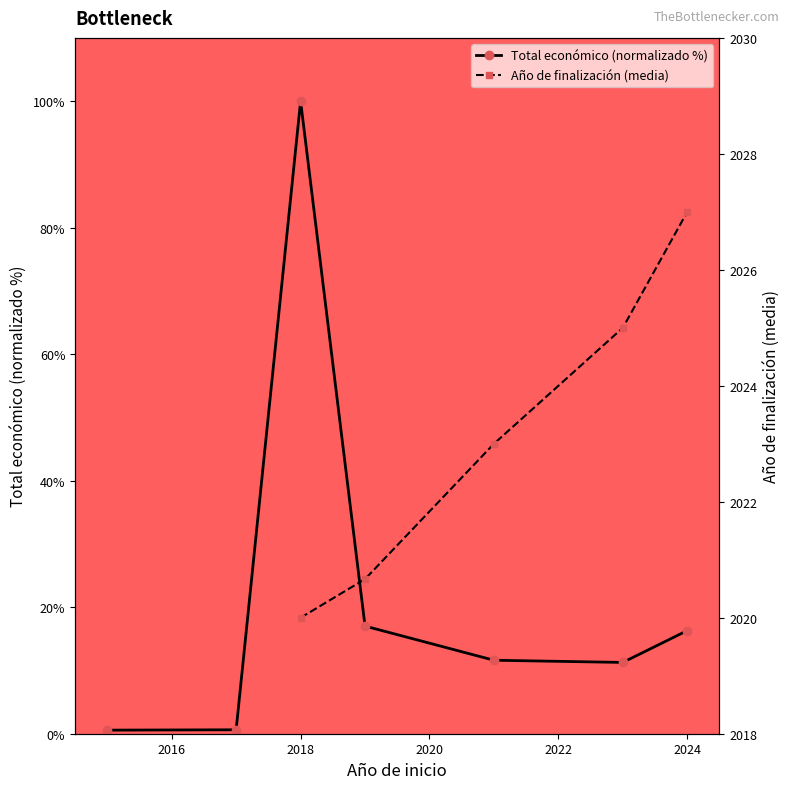

List the series in order of their peak value, highest first.

Total económico (normalizado %), Año de finalización (media)